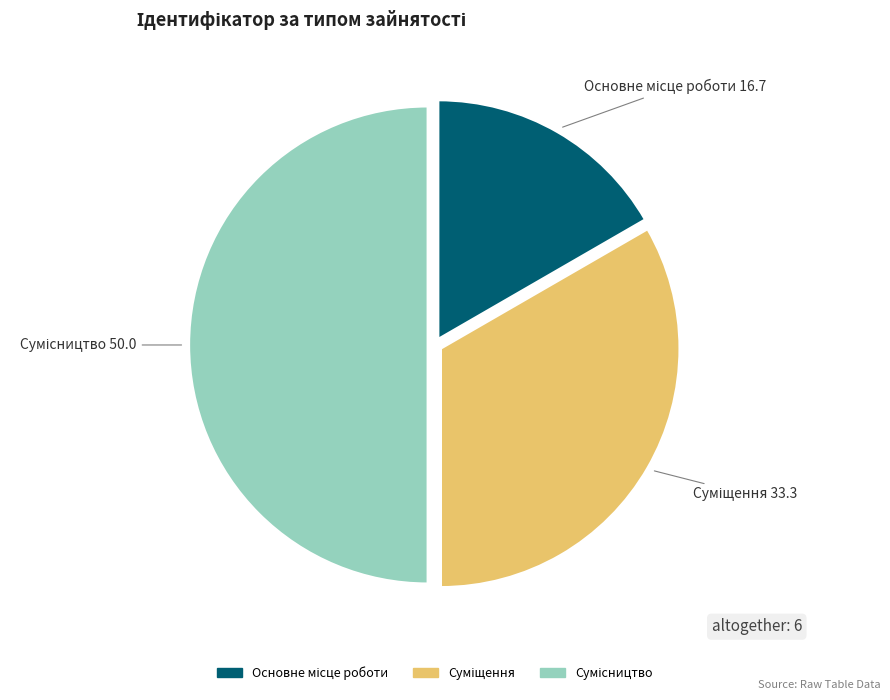

What percentage is the Основне місце роботи slice, to the nearest percent?

17%